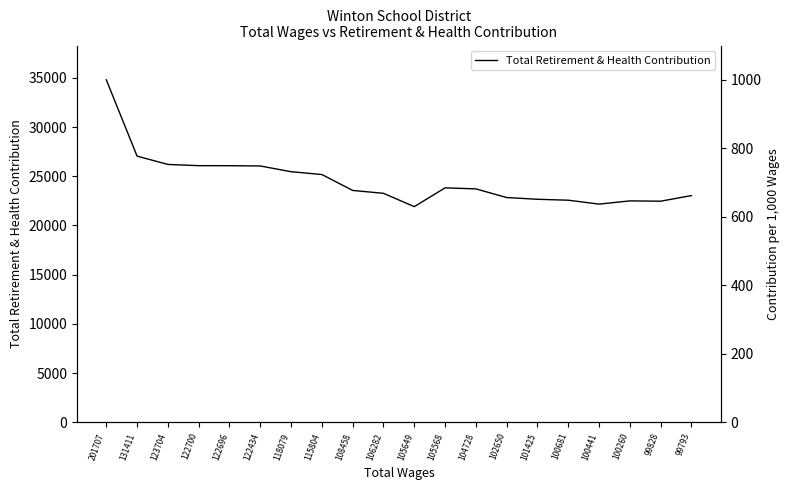

Where is the first local minimum?

105649